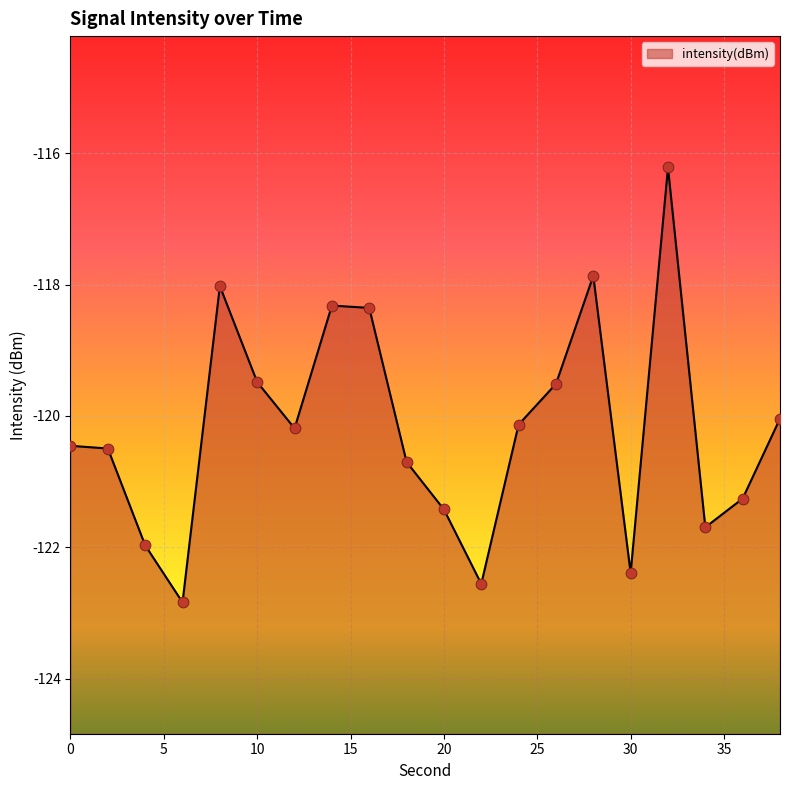

What is the change in value from 10 to 12?

-0.7